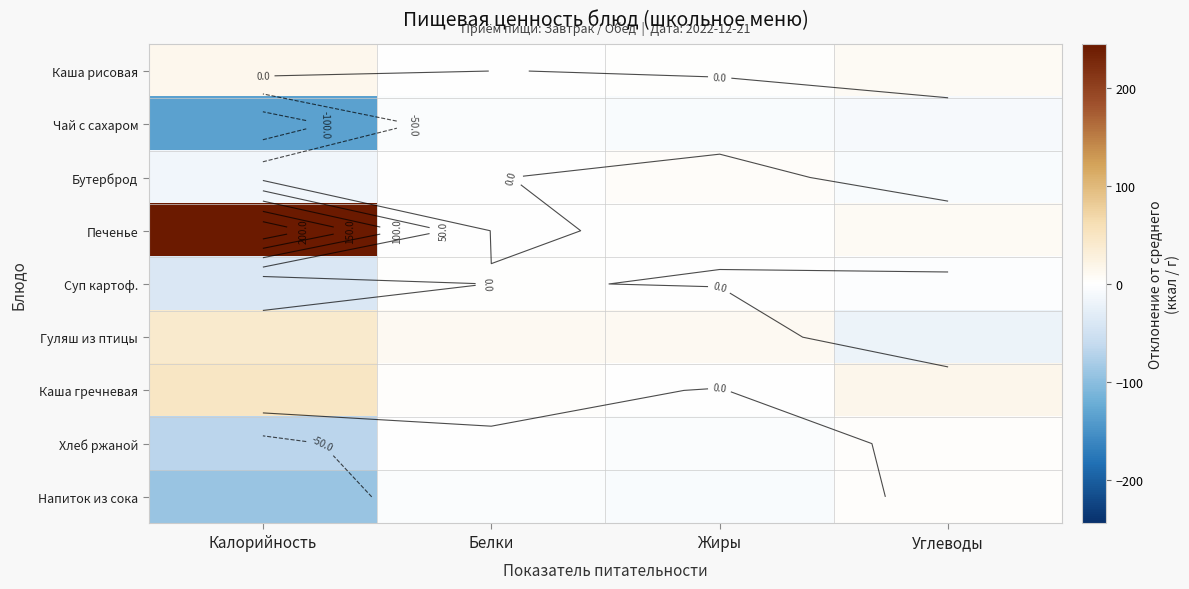

What is the difference between the Печенье values at Углеводы and Белки?

10.4